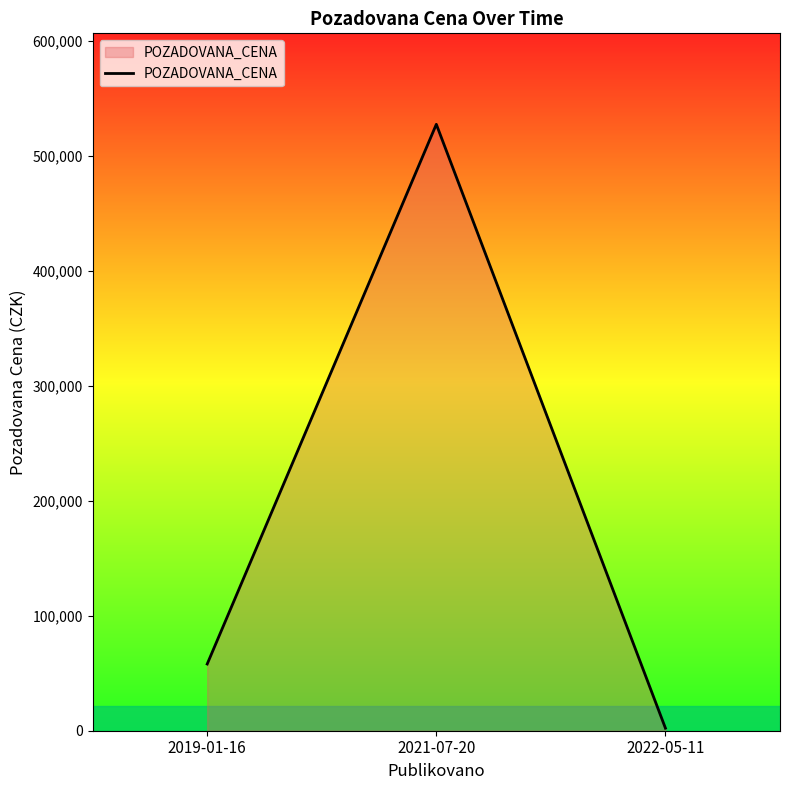

At which label is the value closest to 264700?

2019-01-16